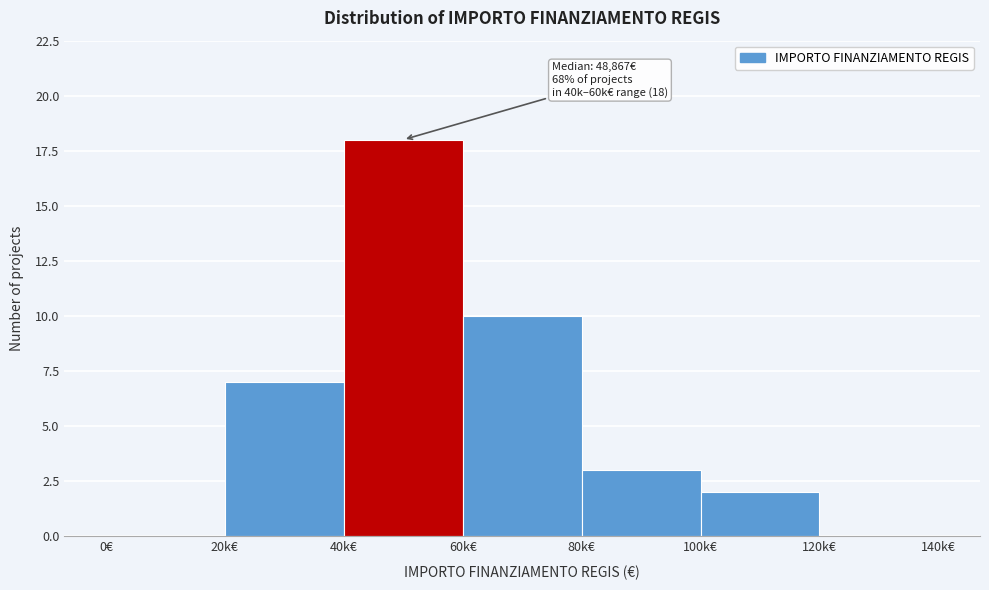

Reading right to left, extract all data points from this chart.

120k€=0	100k€=2	80k€=3	60k€=10	40k€=18	20k€=7	0€=0